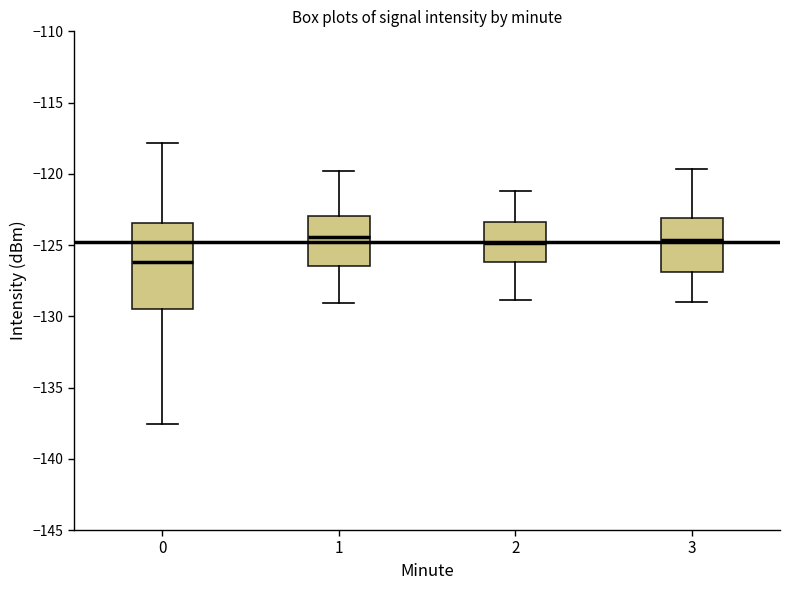

Which box's median line is the lowest?

0